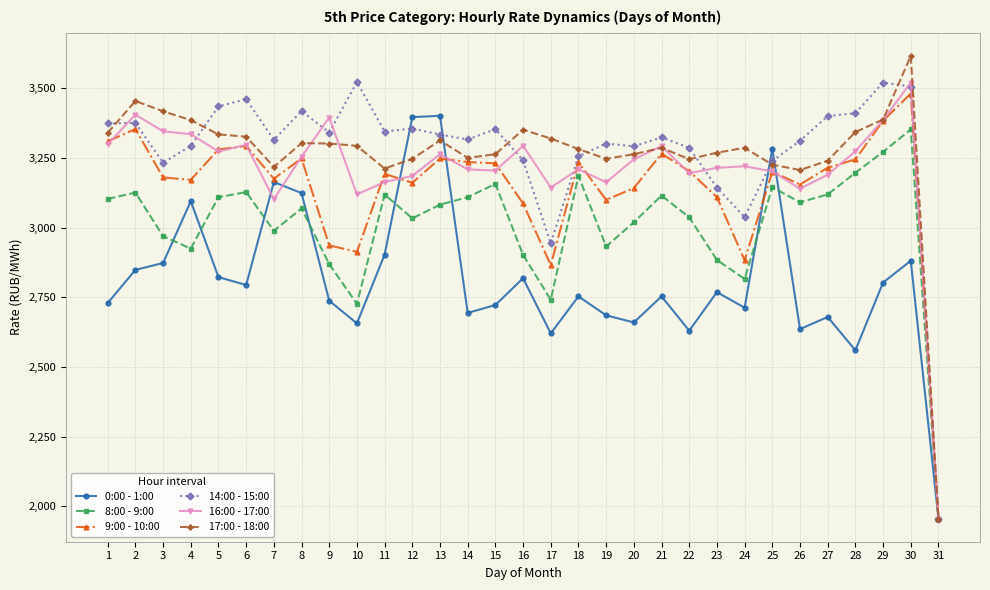

Does the chart have visible grid lines?

Yes